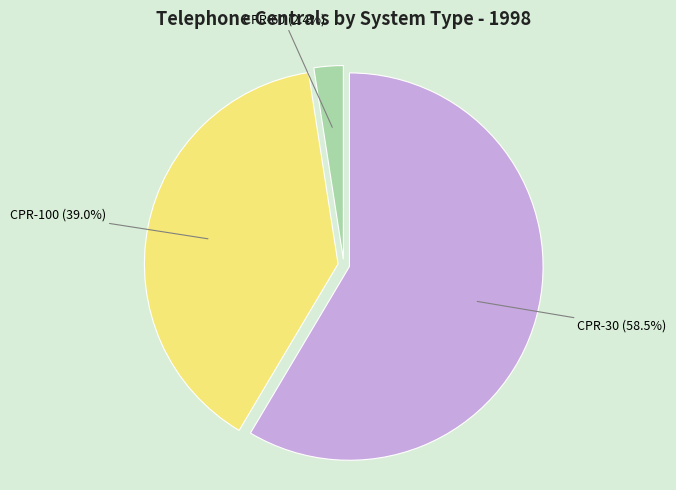

Does any single category account for the majority?

Yes